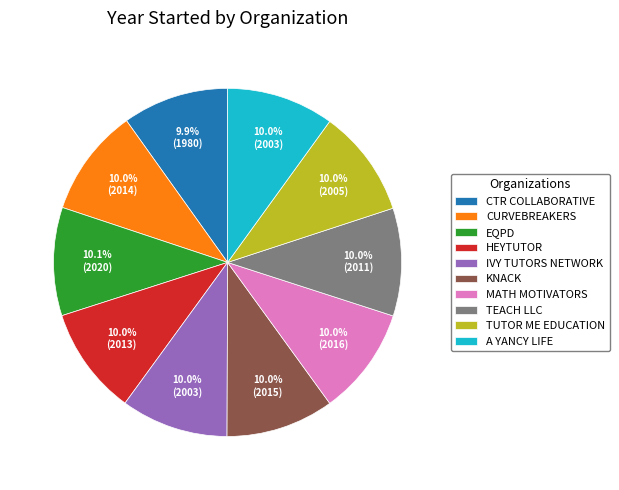

Does TEACH LLC represent more than half of the total?

No